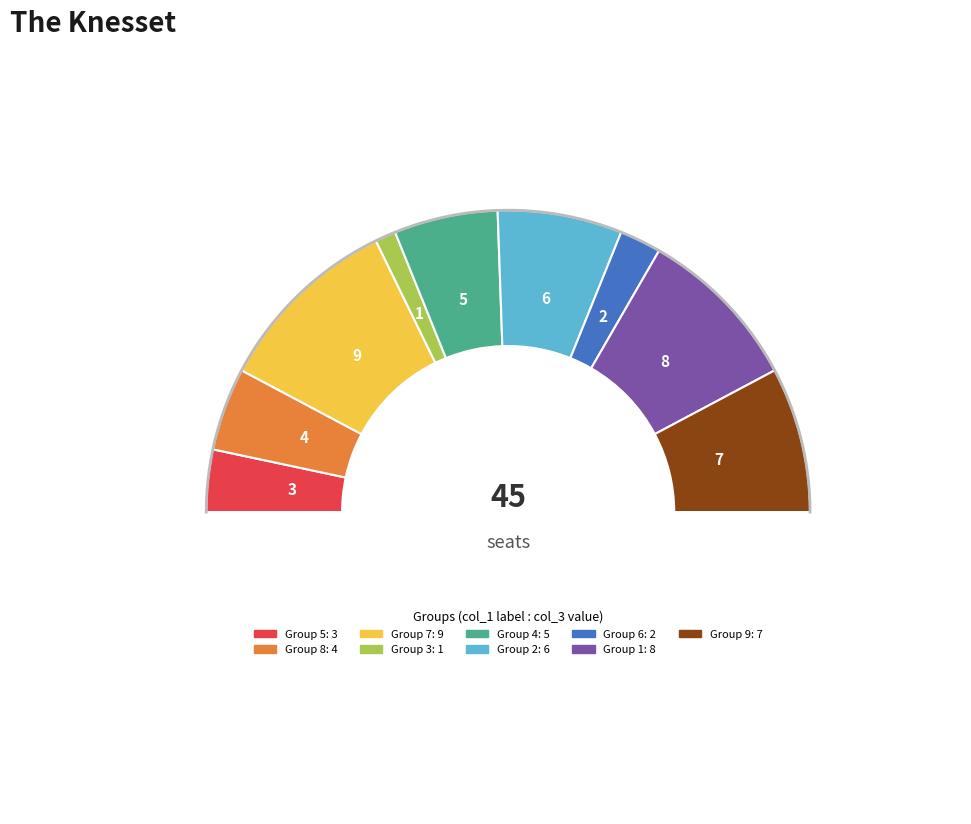

What is the change in value from 4 to 2?

+1